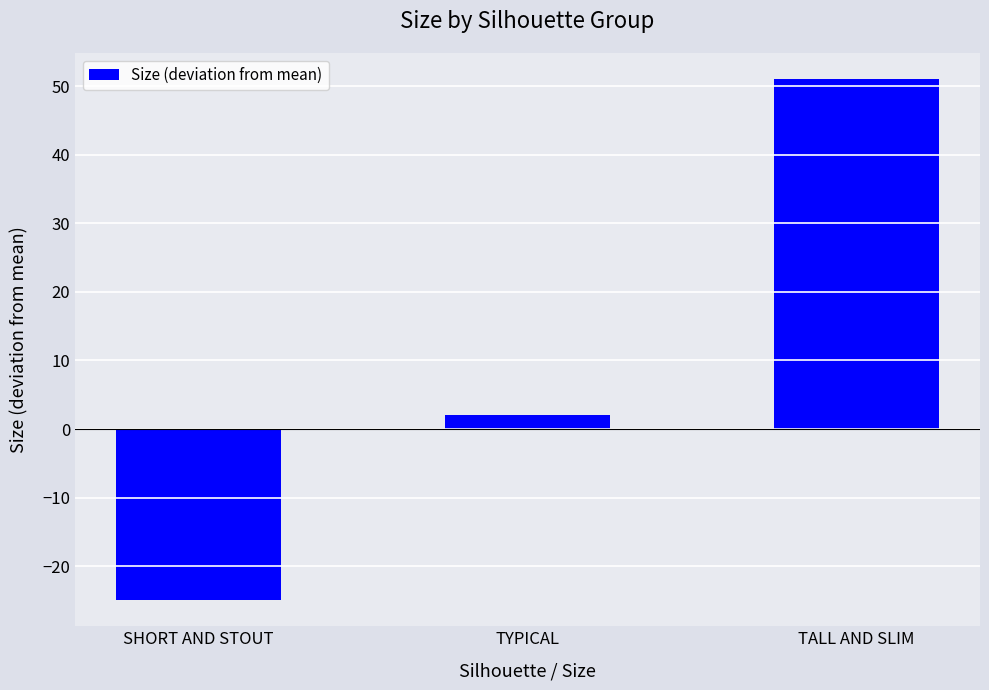

Where is the data nearest to the value 13?

TYPICAL